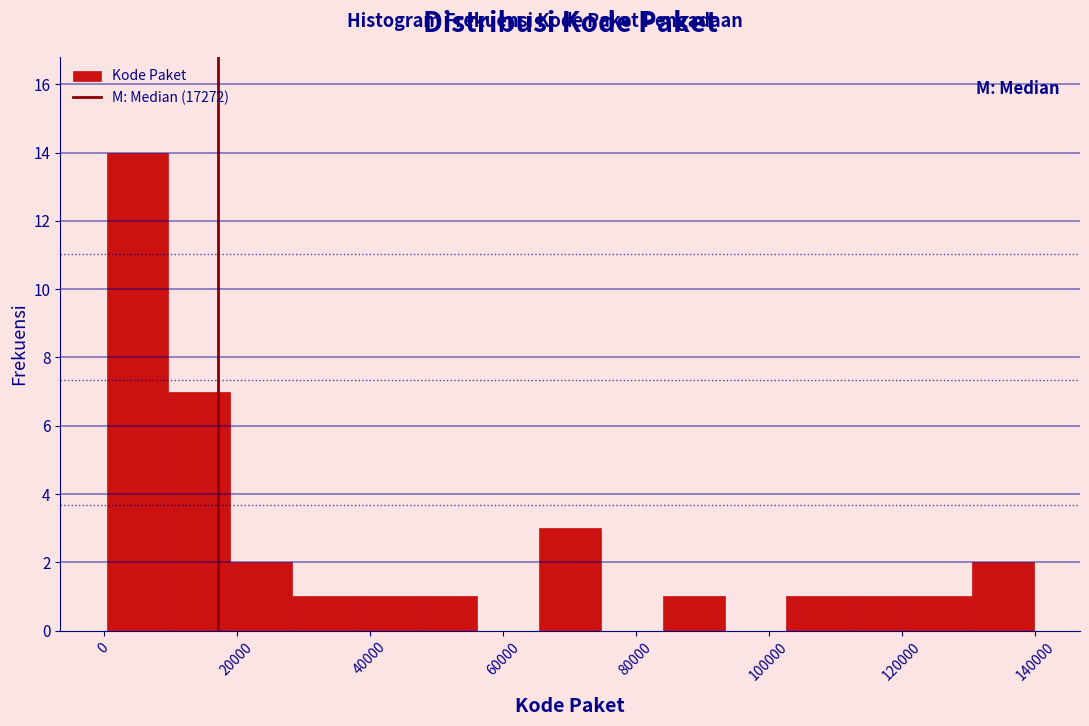

Which range on the x-axis has the tallest bar?

0 to 10000